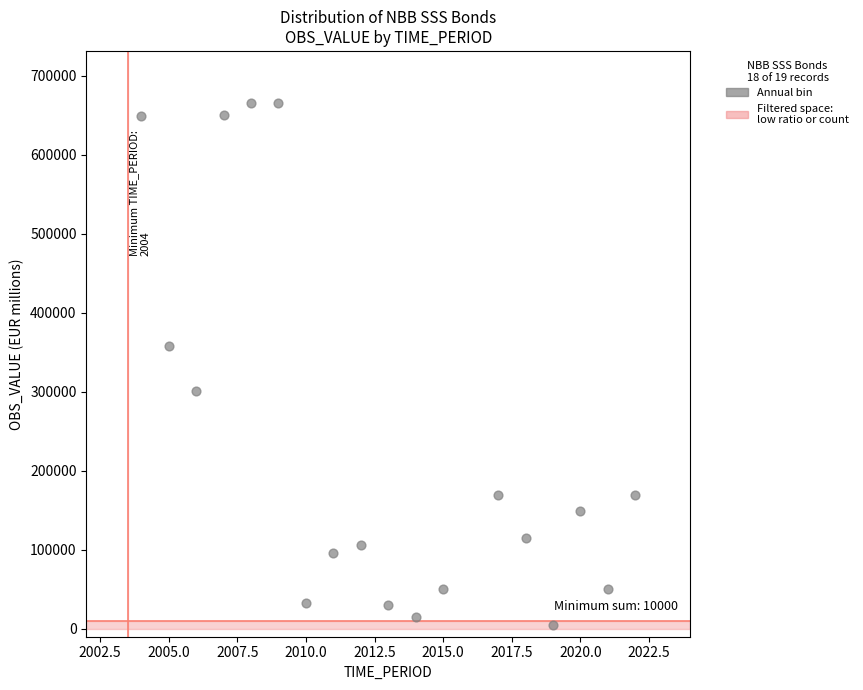

What is the range of X values (max minus min)?

18